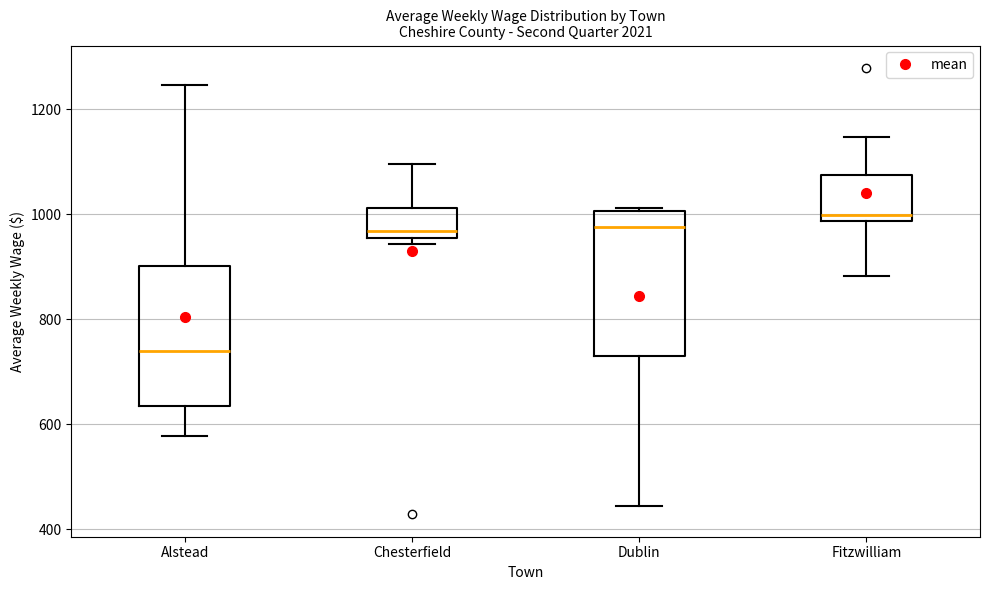

Reading left to right, transcribe this box plot: for each box, give where its median line is, the range the box spans, and where its two whiskers end, as read against the y-axis. The values are not printed on the chart, so give them approximately, as read against the axis.

Alstead: median 740, box 640 to 900, whiskers 580 to 1240
Chesterfield: median 960 (just above the box's lower edge), box 960 to 1020, whiskers 940 to 1100
Dublin: median 980, box 720 to 1000, whiskers 440 to 1020
Fitzwilliam: median 1000, box 980 to 1080, whiskers 880 to 1140